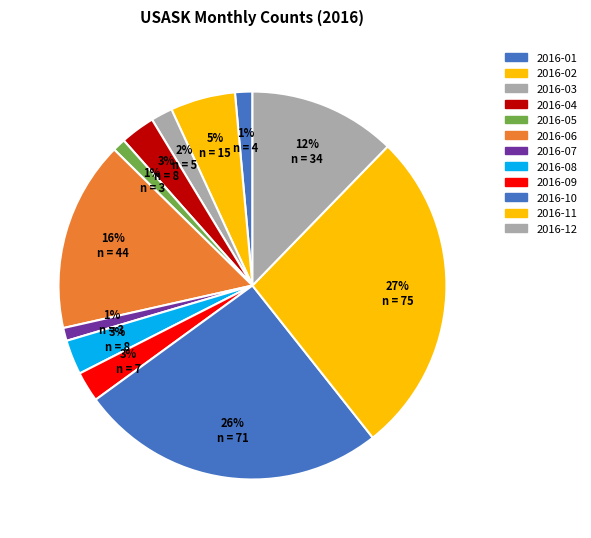

Which category has the biggest portion of the pie?

2016-11